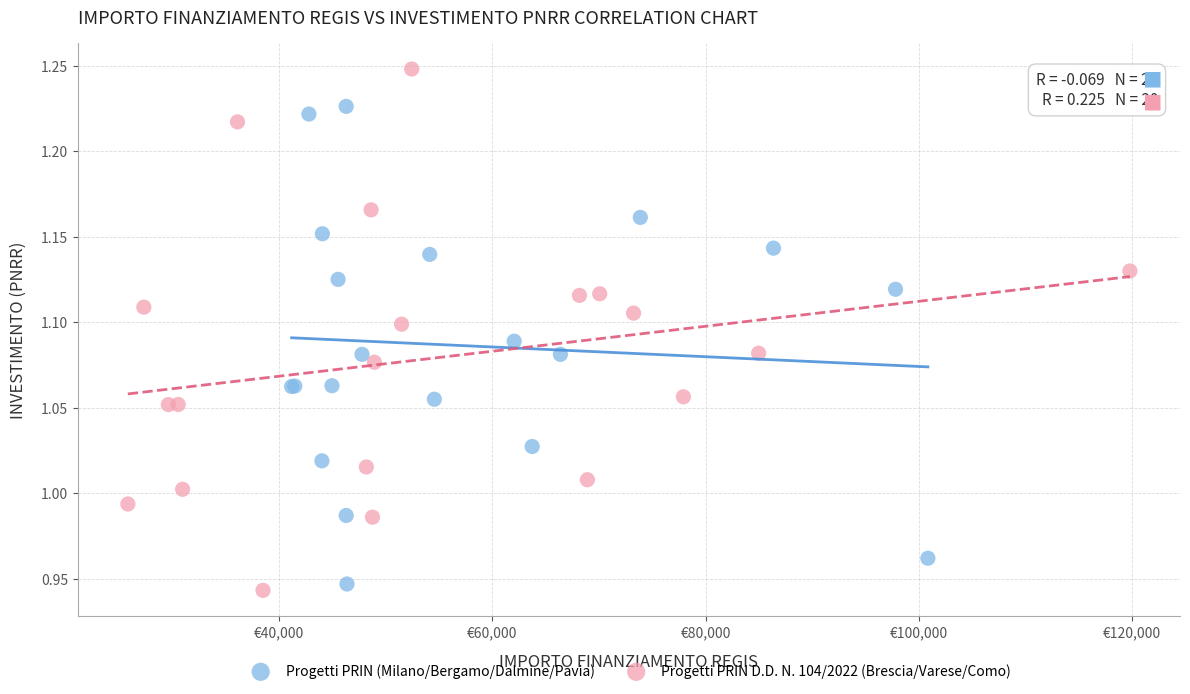

Which series contains the highest Y value?

Progetti PRIN D.D. N. 104/2022 (Brescia/Varese/Como)